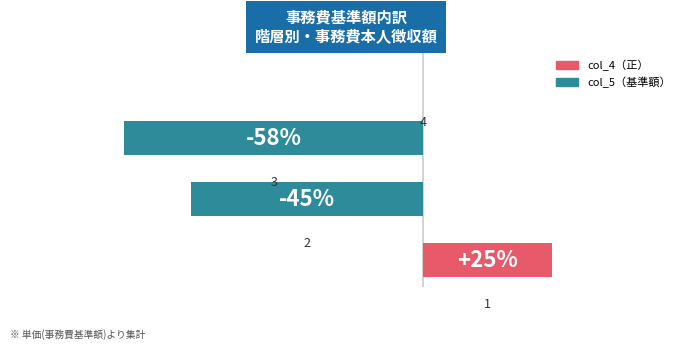

What is the maximum value shown in the chart?

25